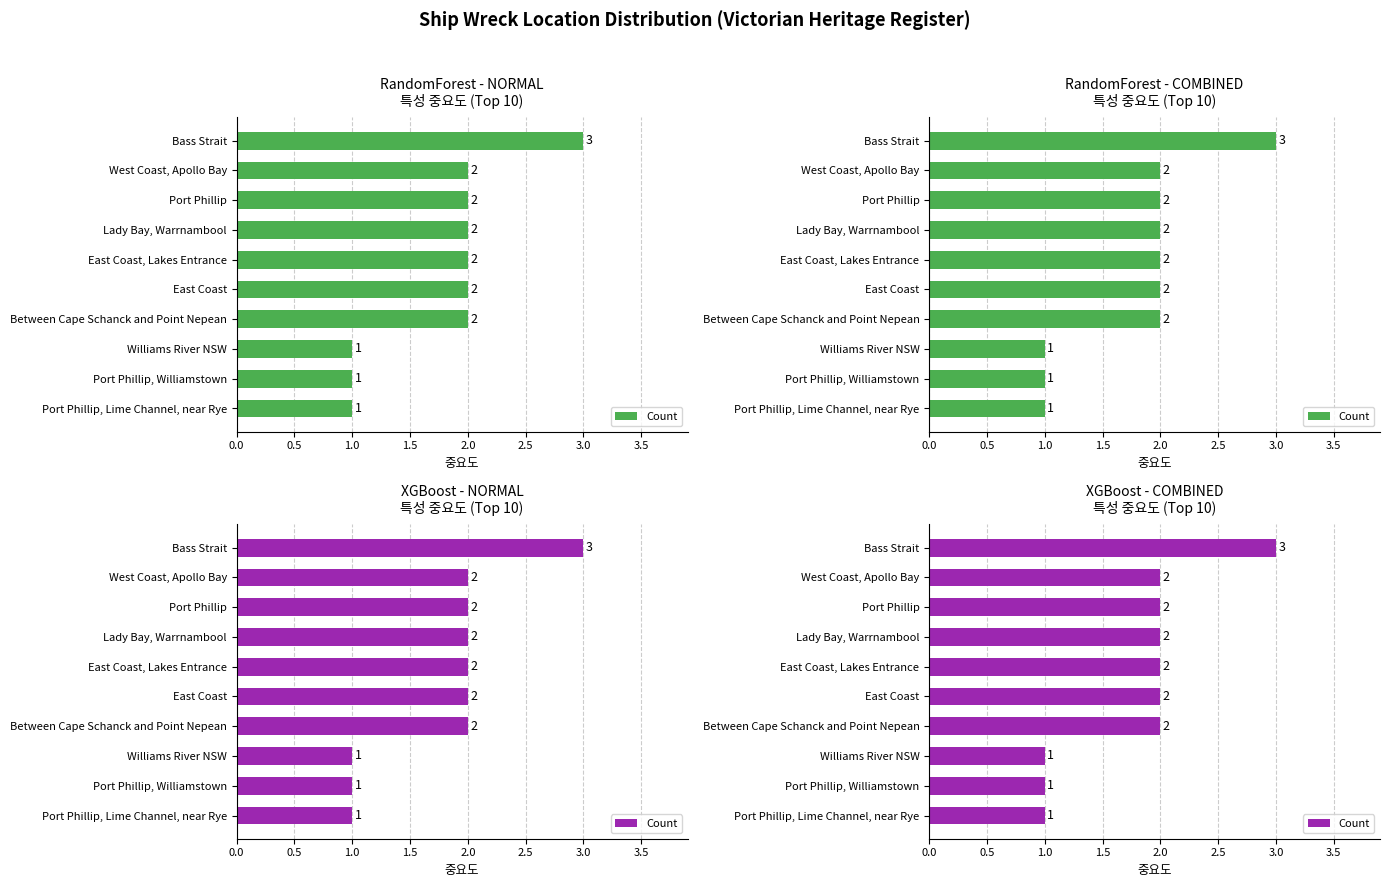

Between West Coast, Apollo Bay and Port Phillip, Lime Channel, near Rye, which is larger?

West Coast, Apollo Bay